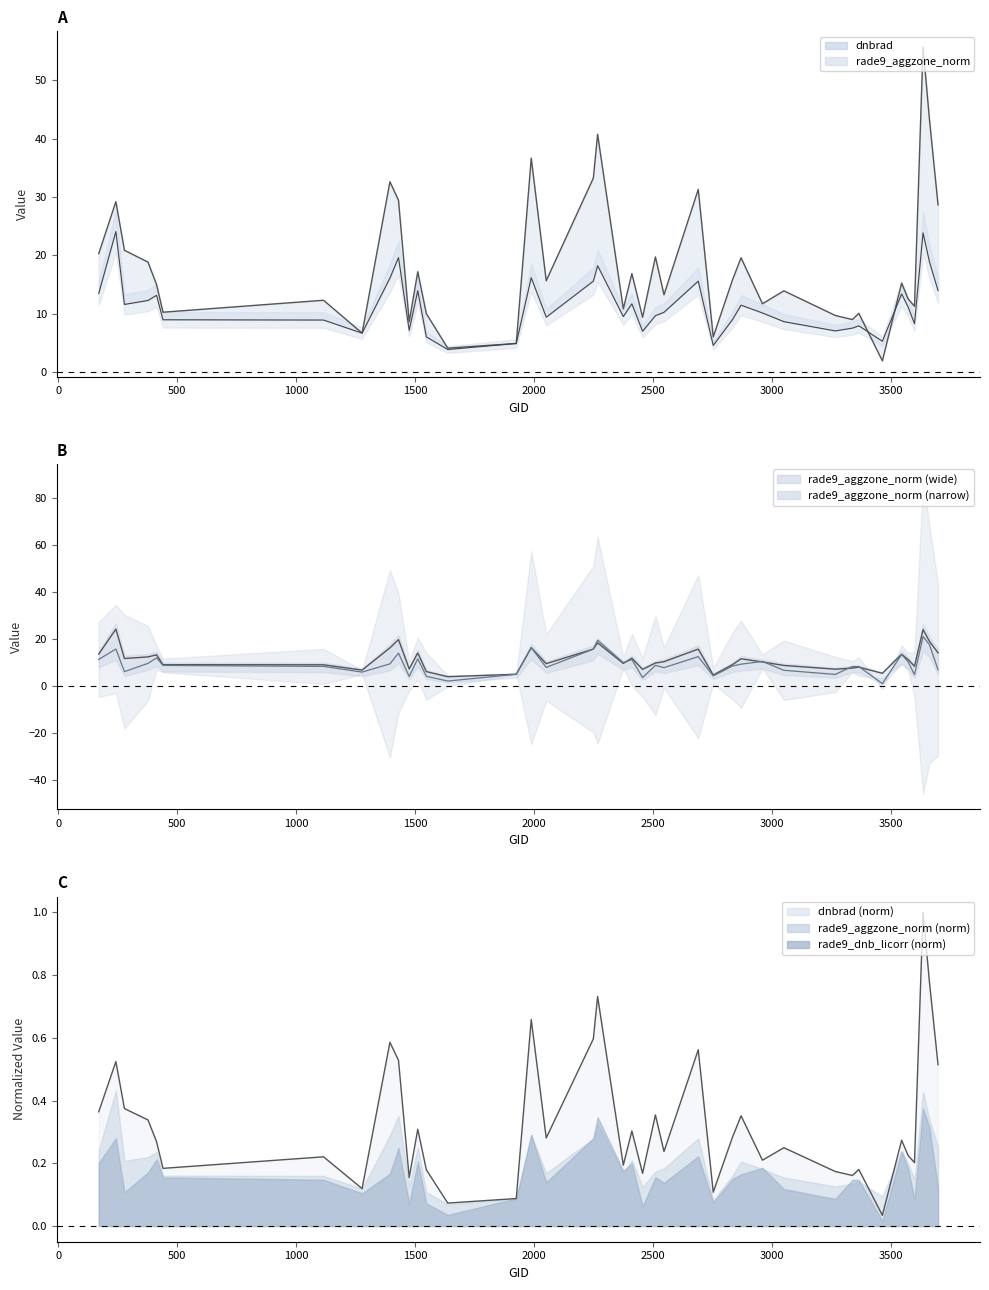

How many data points does each series have?

40